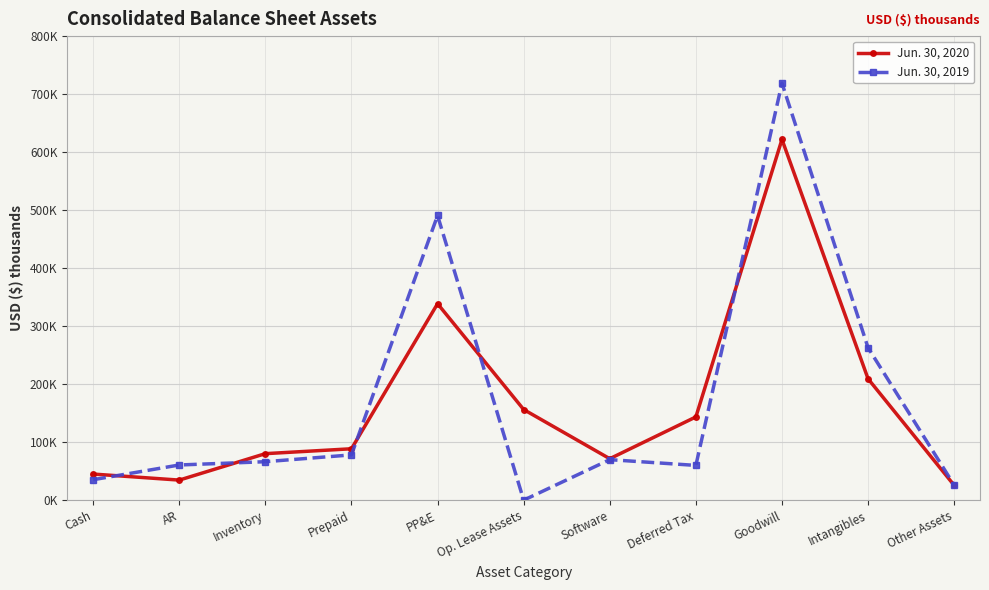

Which series changed the most between Cash and Prepaid?

Jun. 30, 2020